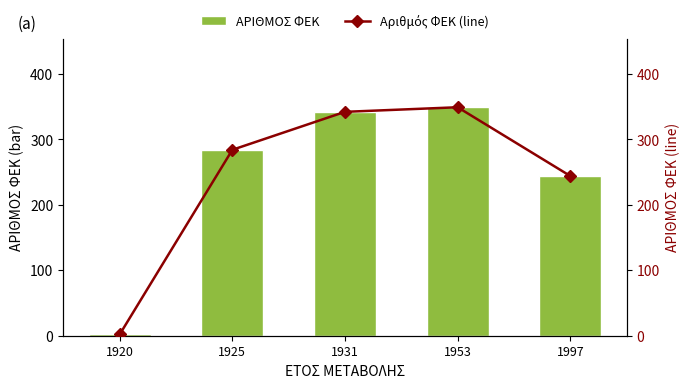

What are all the series names shown in the legend?

ΑΡΙΘΜΟΣ ΦΕΚ, Αριθμός ΦΕΚ (line)